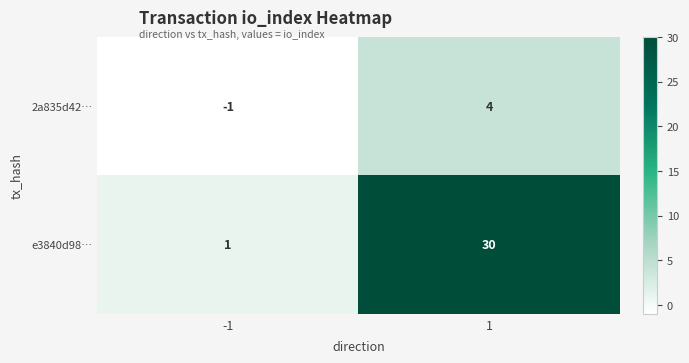

Reading left to right, transcribe all the data shown in this chart.

2a835d42…: -1	4
e3840d98…: 1	30